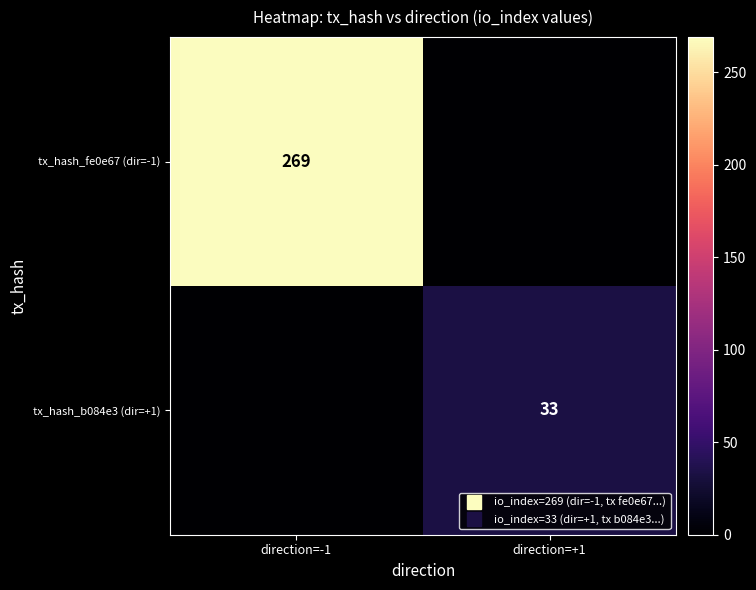

How many tx_hash_fe0e67 (dir=-1) values are between 0 and 269?

2